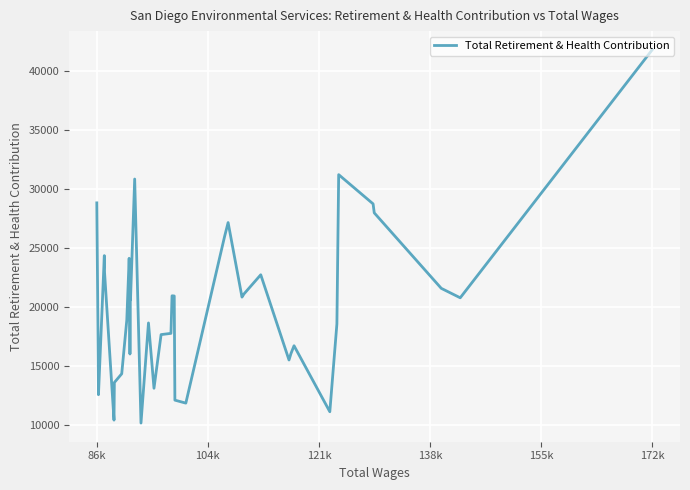

What is the difference between the maximum and minimum values?

31687